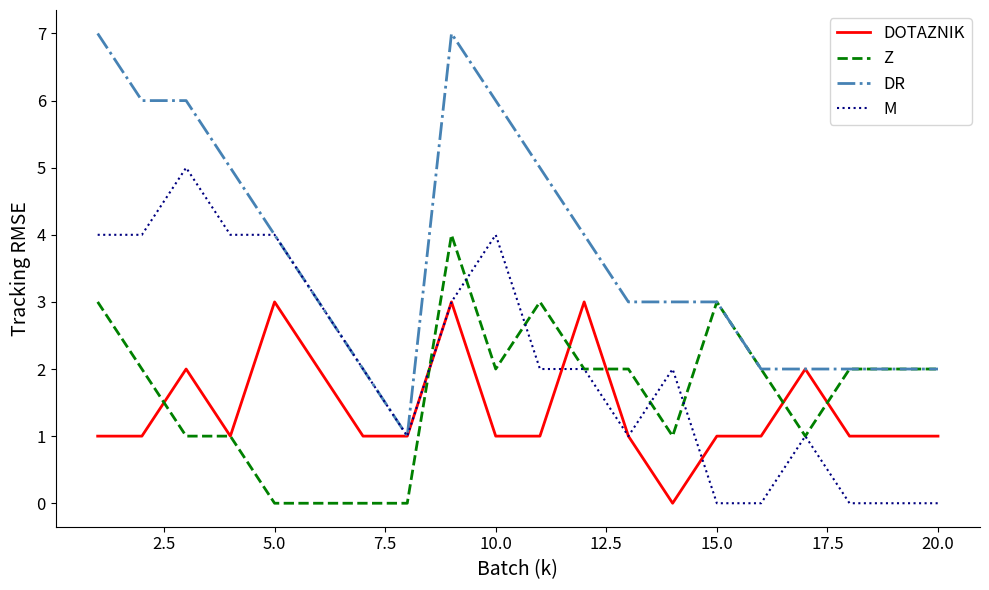

Count the Z values in the range 1 to 2.

12